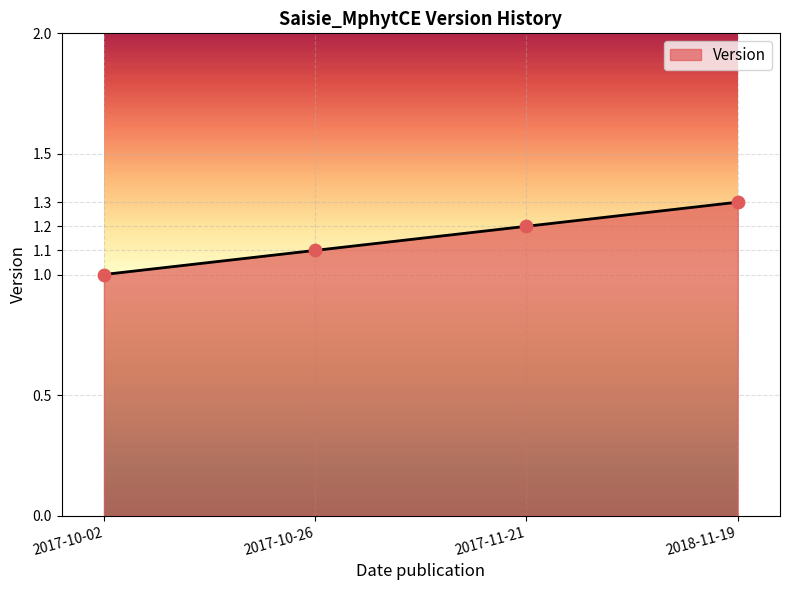

What is the ratio of the value at 2017-10-26 to the value at 2017-10-02?

1.1